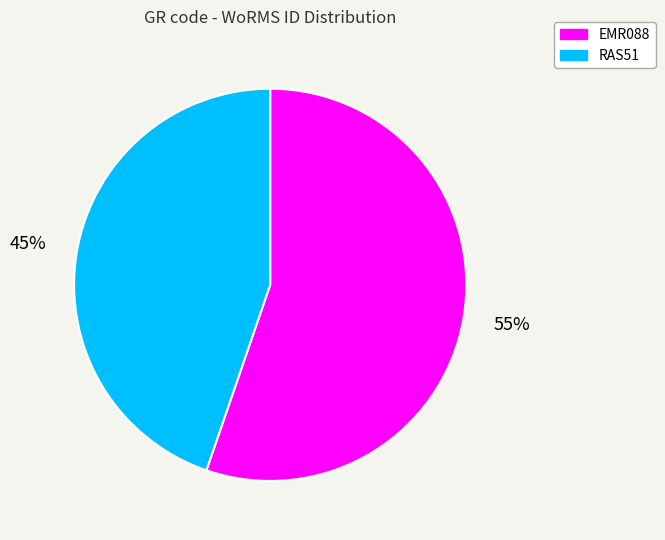

Is it true that EMR088 is 55% of the pie?

True